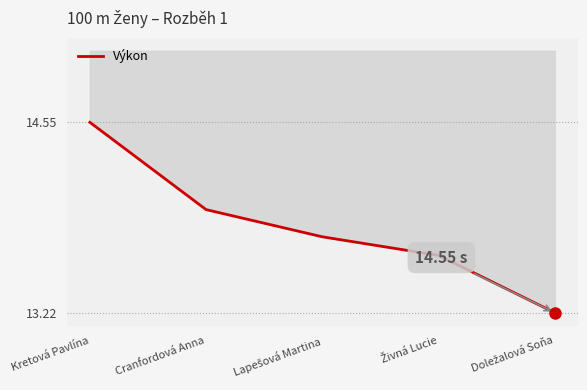

At which category does the chart reach its peak across all series?

Doležalová Soňa